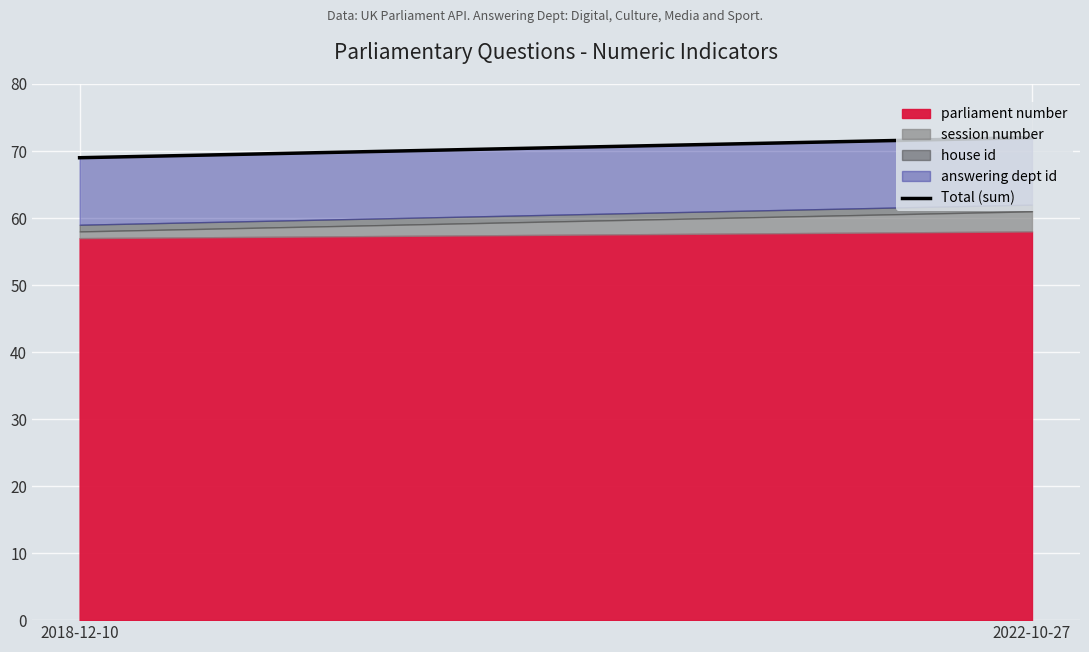

Reading left to right, list all the values displayed in this chart.

69	72